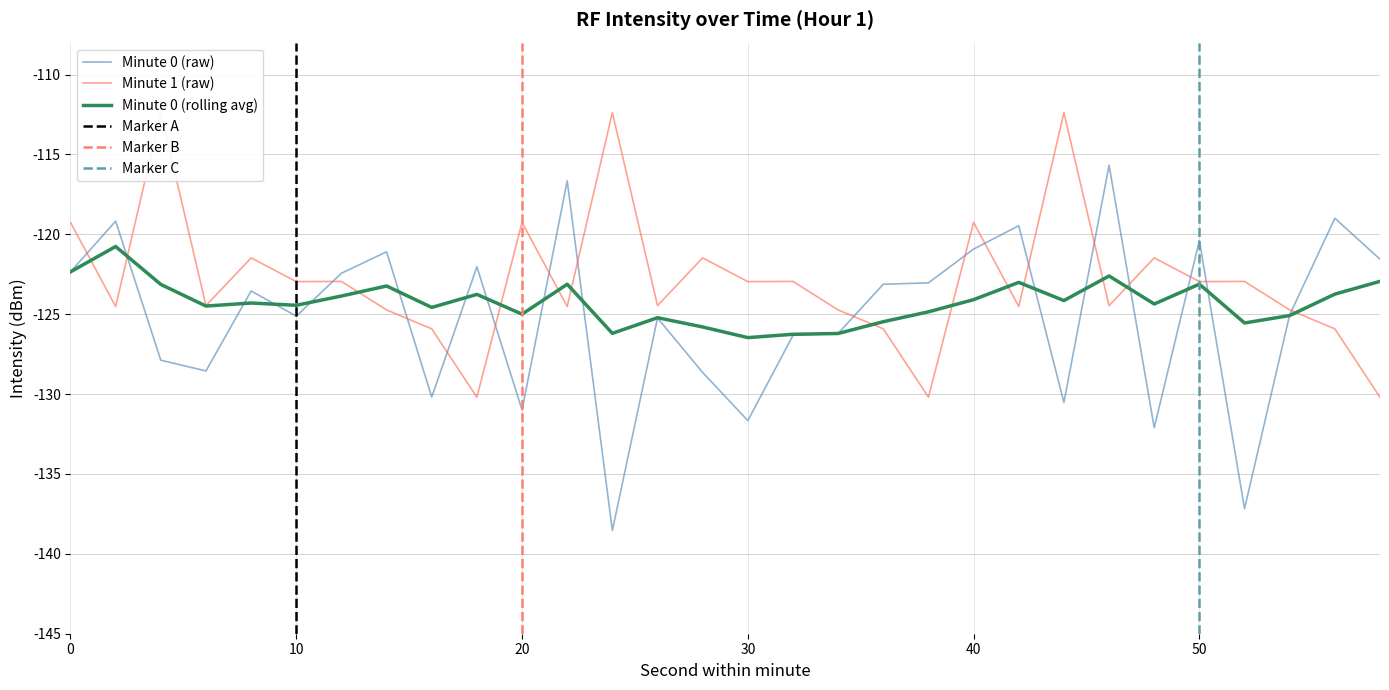

List the series in order of their overall mean, lowest first.

minute_0, minute_0_rolling, minute_1